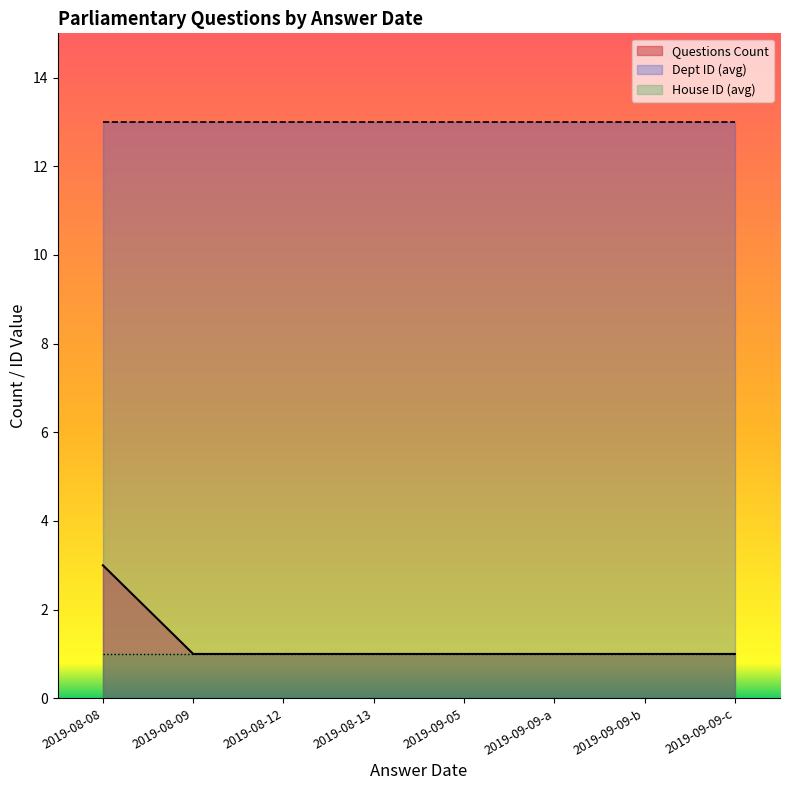

Where is Questions Count nearest to the value 2?

2019-08-08